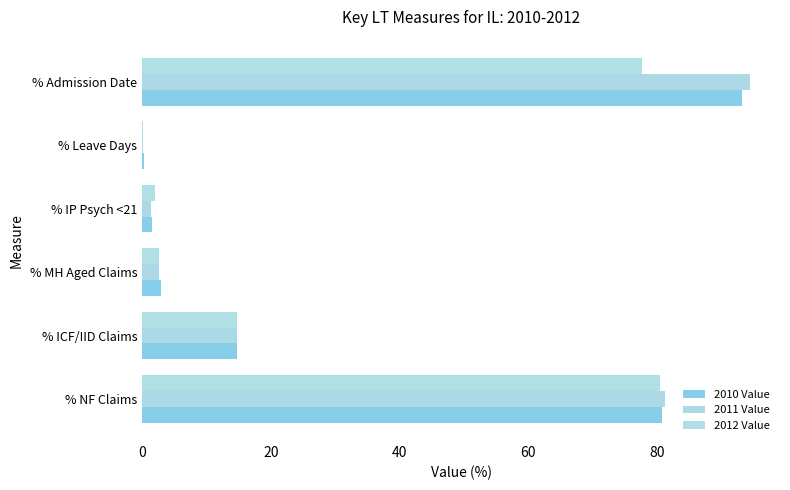

How many values in the 2011 Value series exceed 14?

3